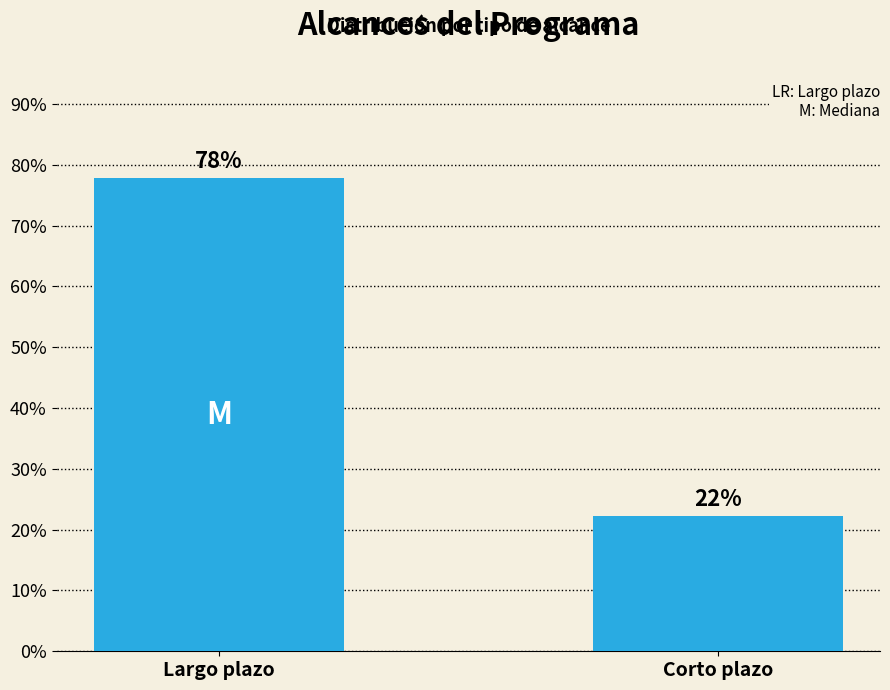

Which has a higher value, Corto plazo or Largo plazo?

Largo plazo